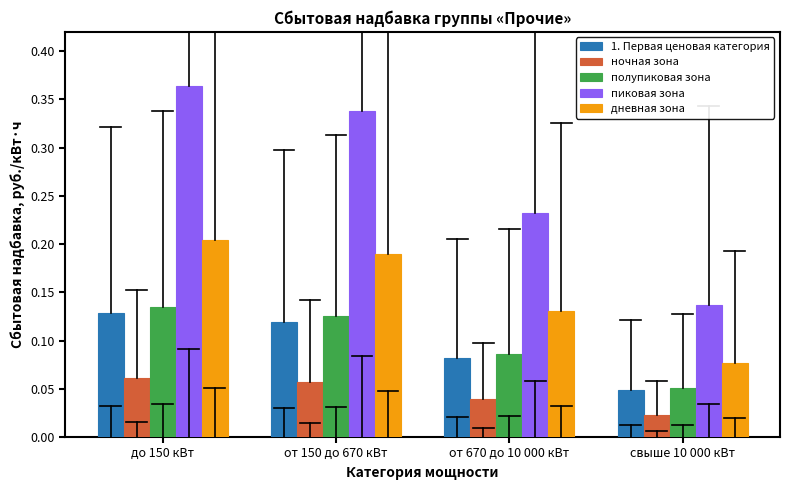

The value of пиковая зона at от 150 до 670 кВт is 0.5. True or false?

False